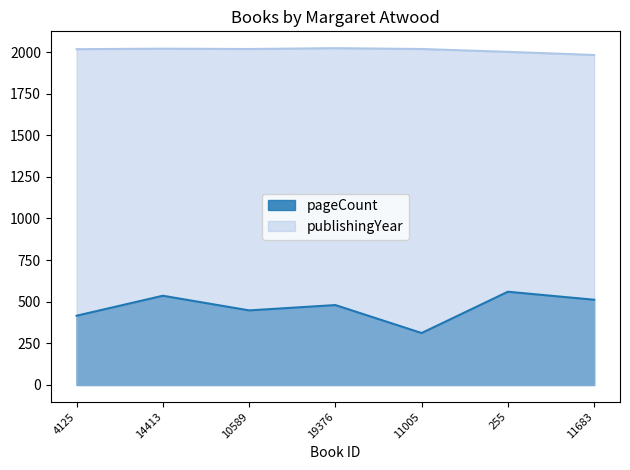

Is it true that pageCount equals 140 at 11683?

False